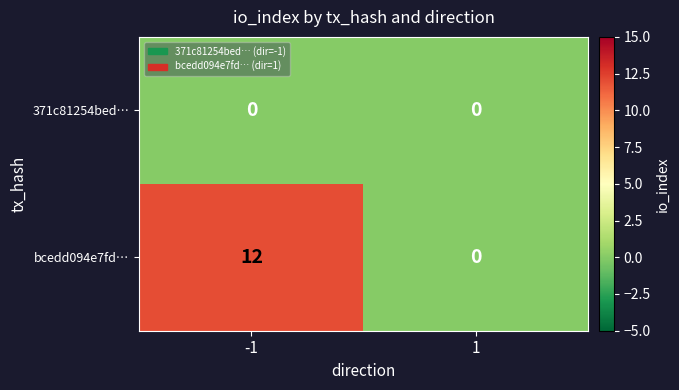

Rank the series by their average value, from highest to lowest.

bcedd094e7fd…, 371c81254bed…